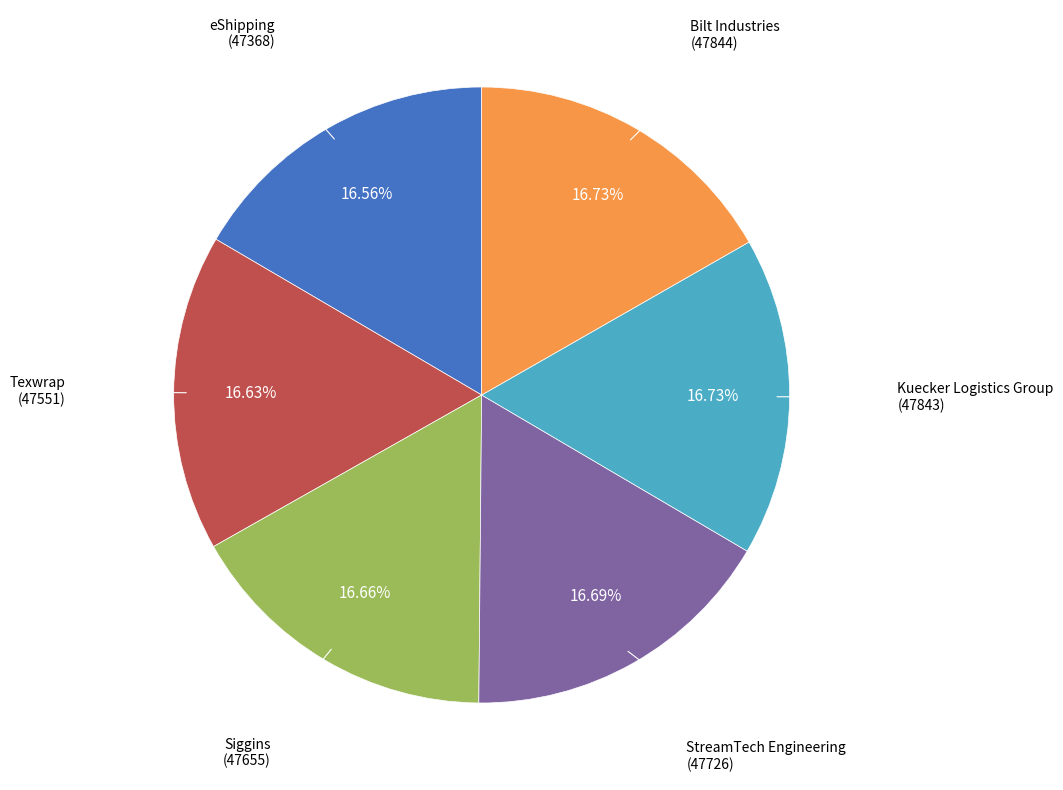

Is Kuecker Logistics Group the majority of the pie?

No